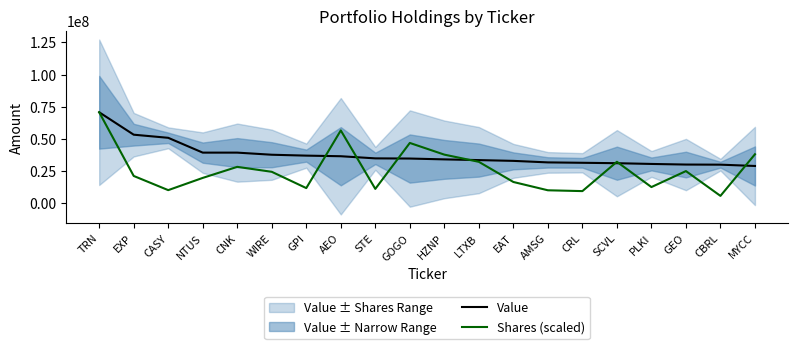

How many lines are shown in the chart?

2